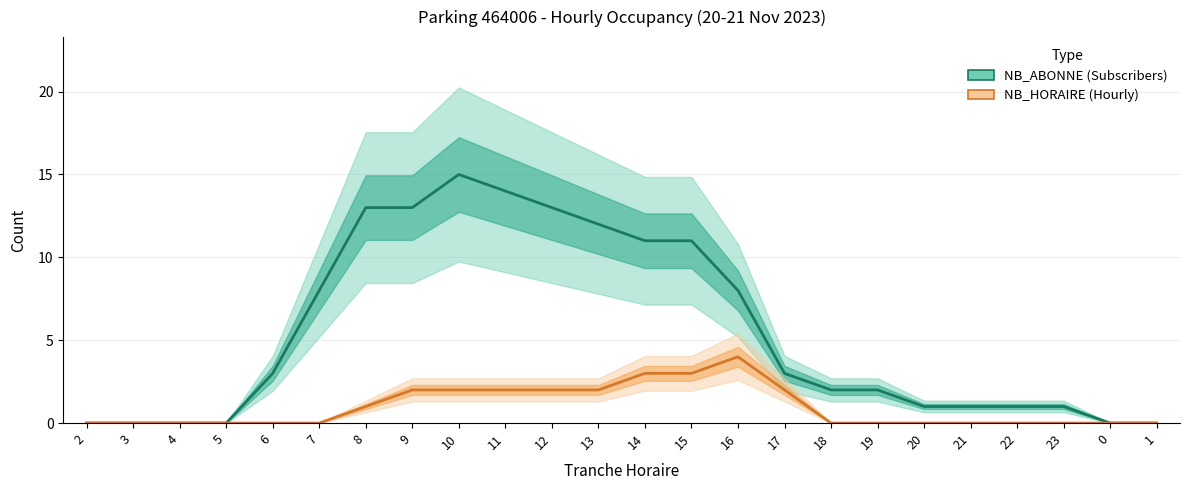

Reading right to left, extract all data points from this chart.

NB_ABONNE: 0	0	1	1	1	1	2	2	3	8	11	11	12	13	14	15	13	13	8	3	0	0	0	0
NB_HORAIRE: 0	0	0	0	0	0	0	0	2	4	3	3	2	2	2	2	2	1	0	0	0	0	0	0